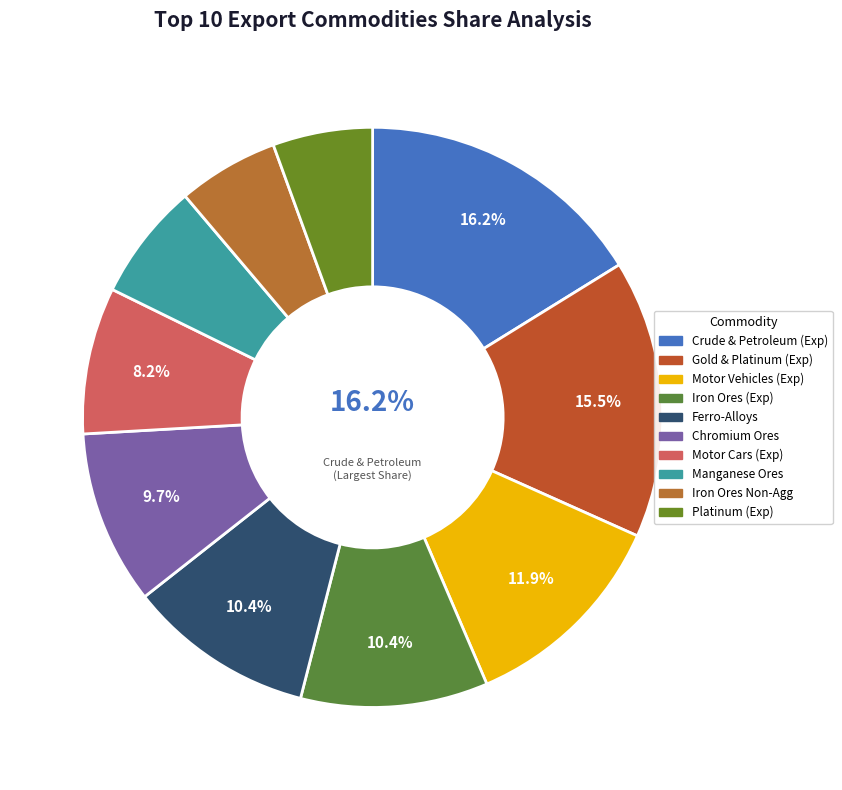

What is the change in value from Gold, Platinum, Diamonds (Exports) to Ores - Chromium?

-43473668147.6